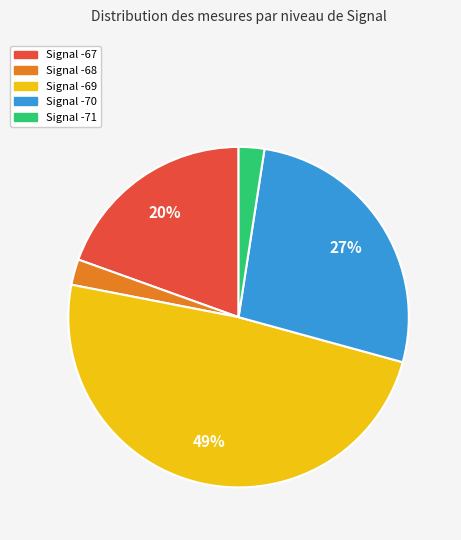

Is there a majority slice in this chart?

No